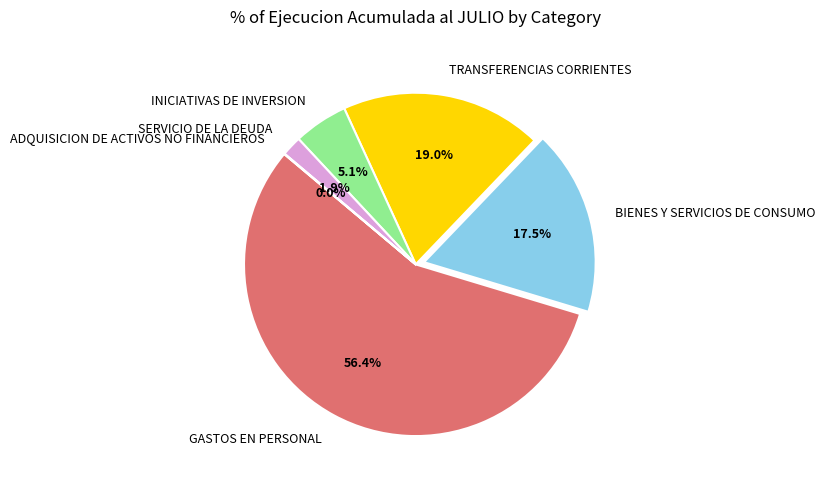

Is the sum of TRANSFERENCIAS CORRIENTES and SERVICIO DE LA DEUDA greater than half?

No